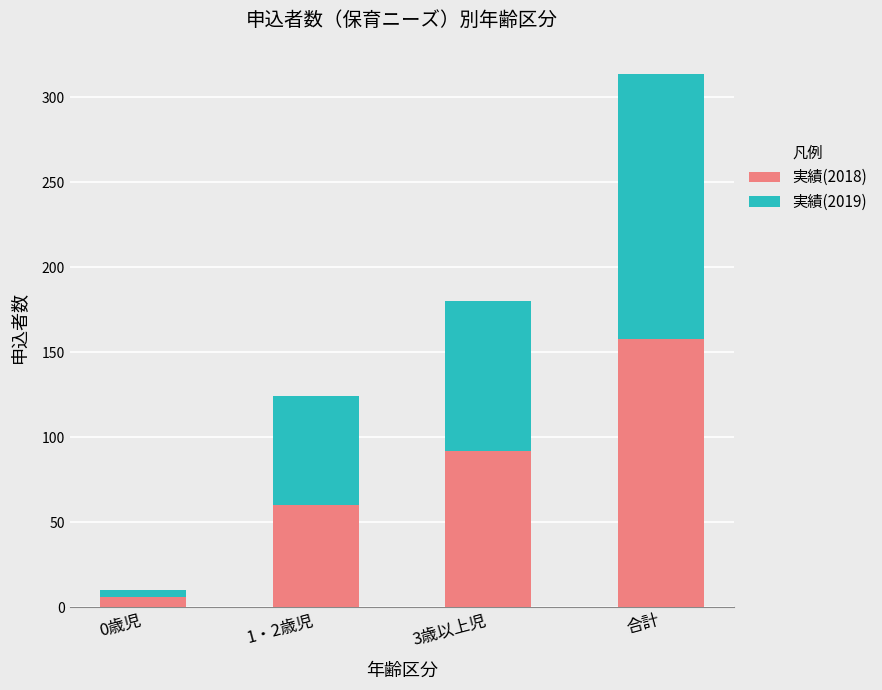

Rank the categories by 実績(2018) value from highest to lowest.

合計, 3歳以上児, 1・2歳児, 0歳児